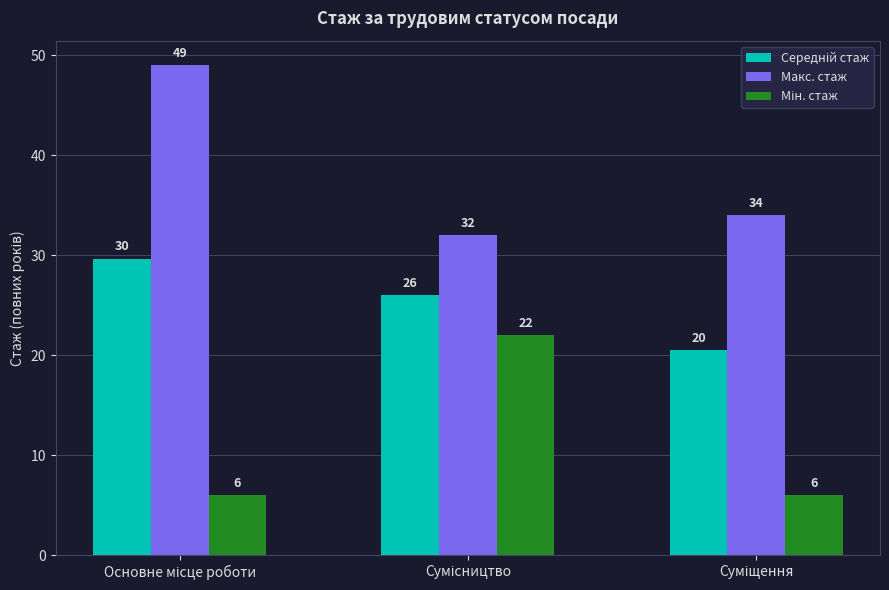

What is the sum of all Макс. стаж values?

115.0